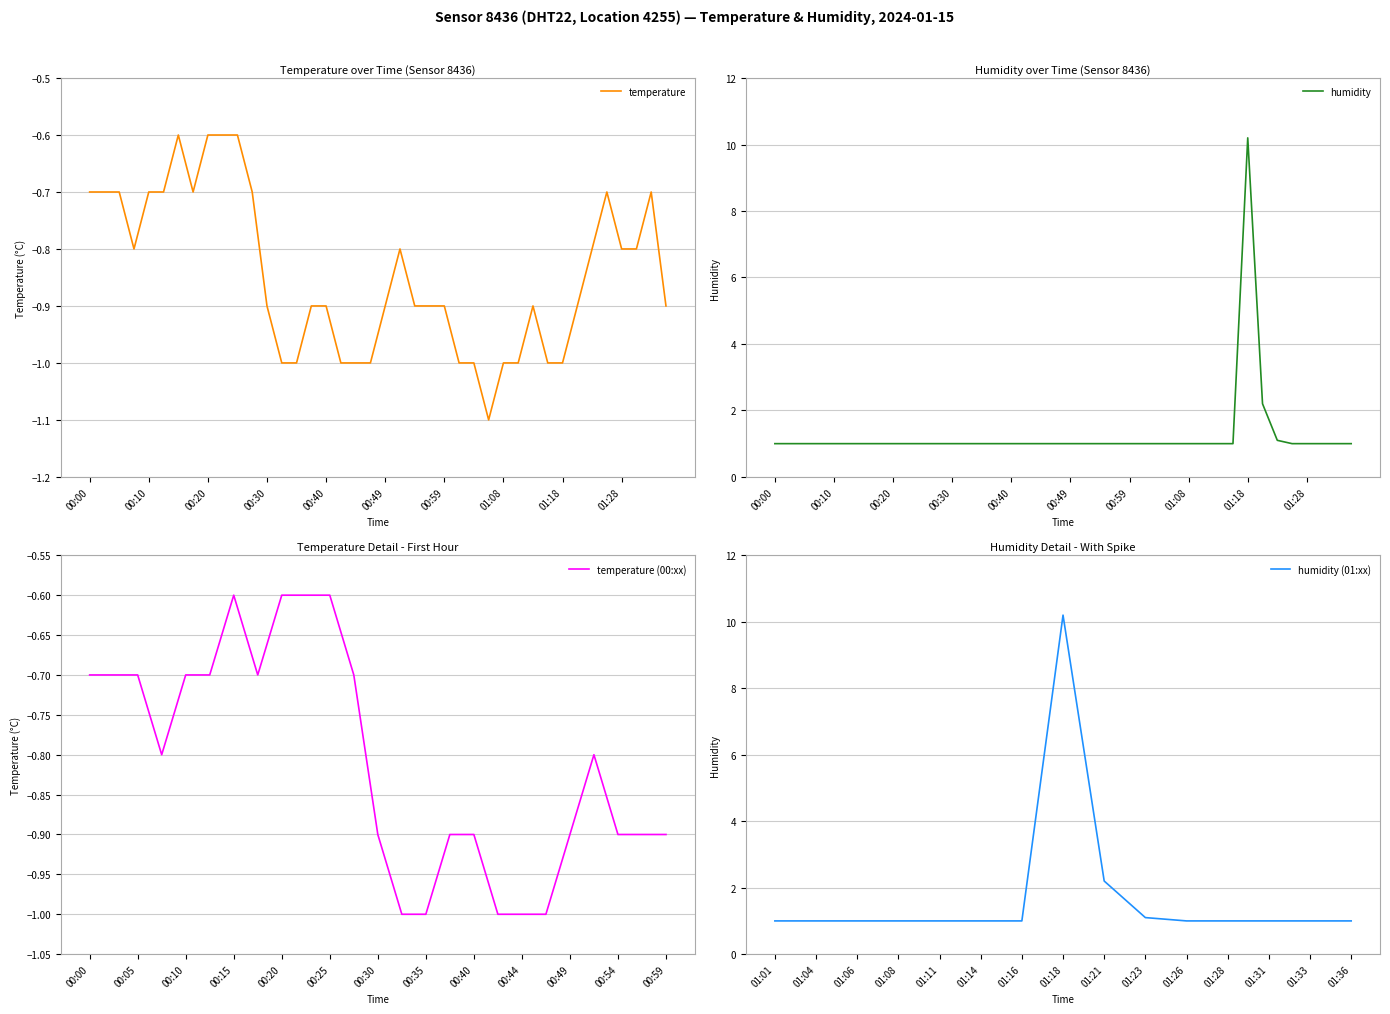

The value of temperature at 00:10 is -0.4. True or false?

False